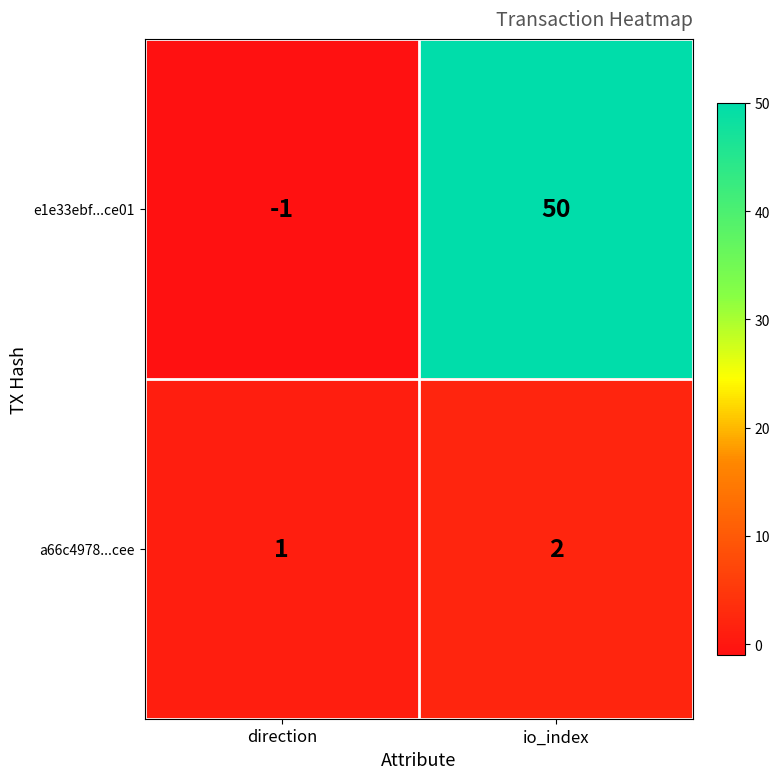

Count the number of categories in the chart.

2